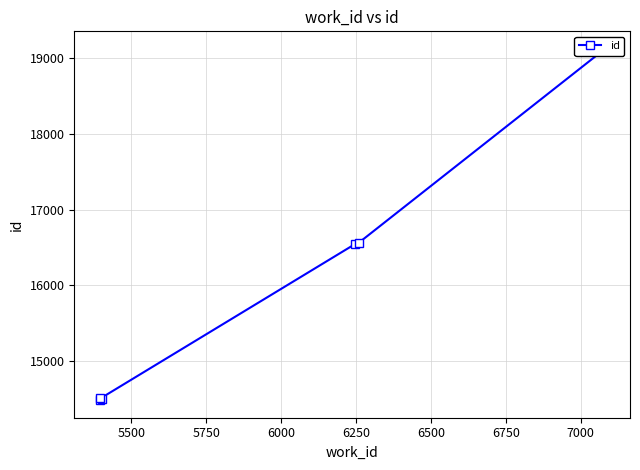

How many series are shown in this chart?

1